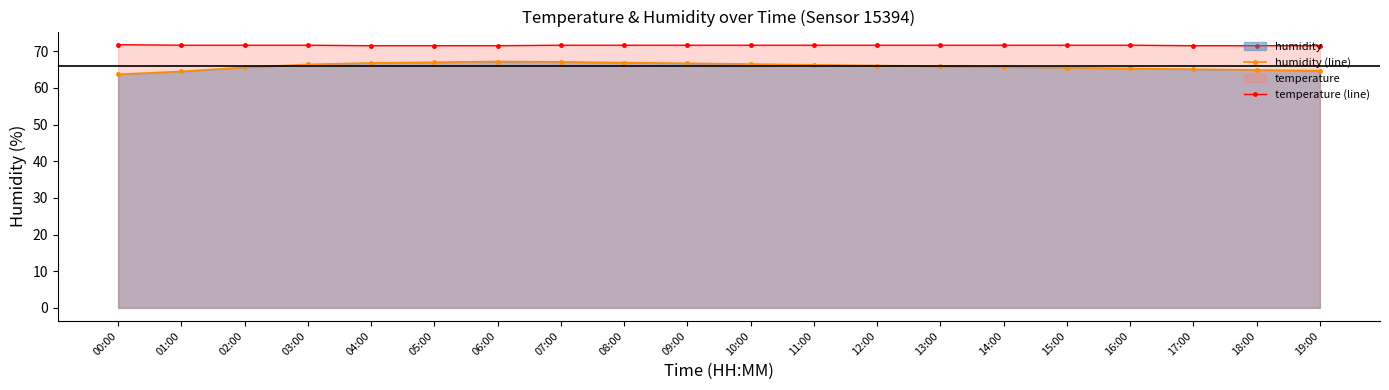

Where does the humidity_line series first go above 66?

03:00